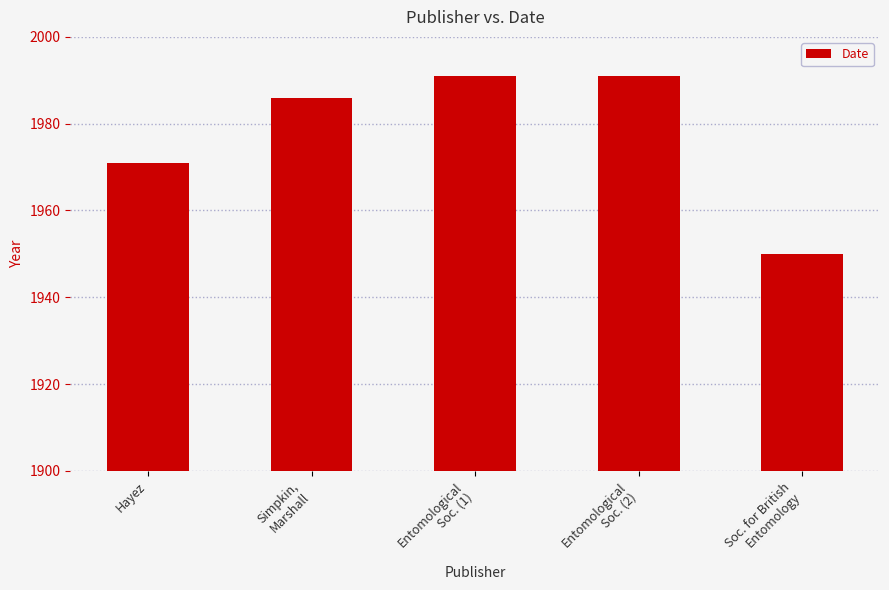

Reading left to right, what are all the values shown in this chart?

1971	1986	1991	1991	1950